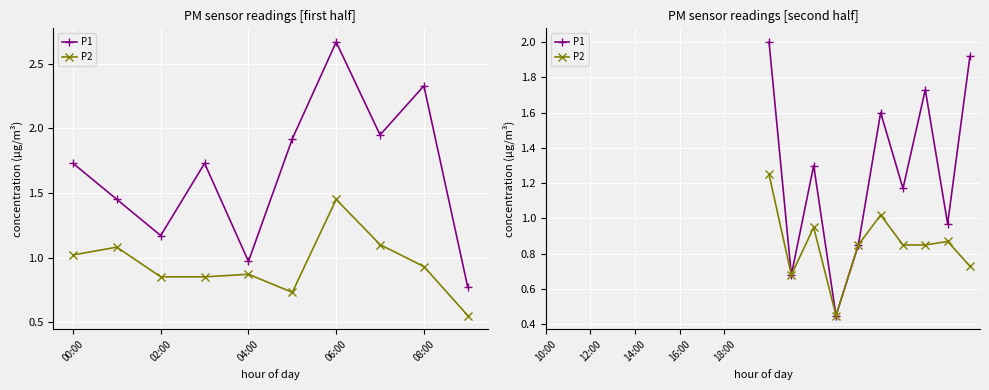

How many distinct data groups are displayed?

2